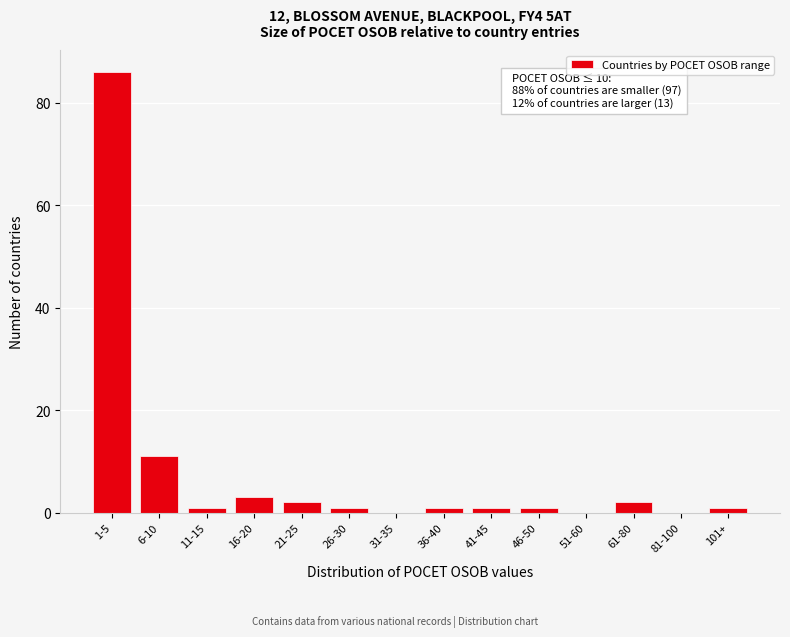

Reading left to right, what are all the values shown in this chart?

1-5=86	6-10=11	11-15=1	16-20=3	21-25=2	26-30=1	31-35=0	36-40=1	41-45=1	46-50=1	51-60=0	61-80=2	81-100=0	101+=1